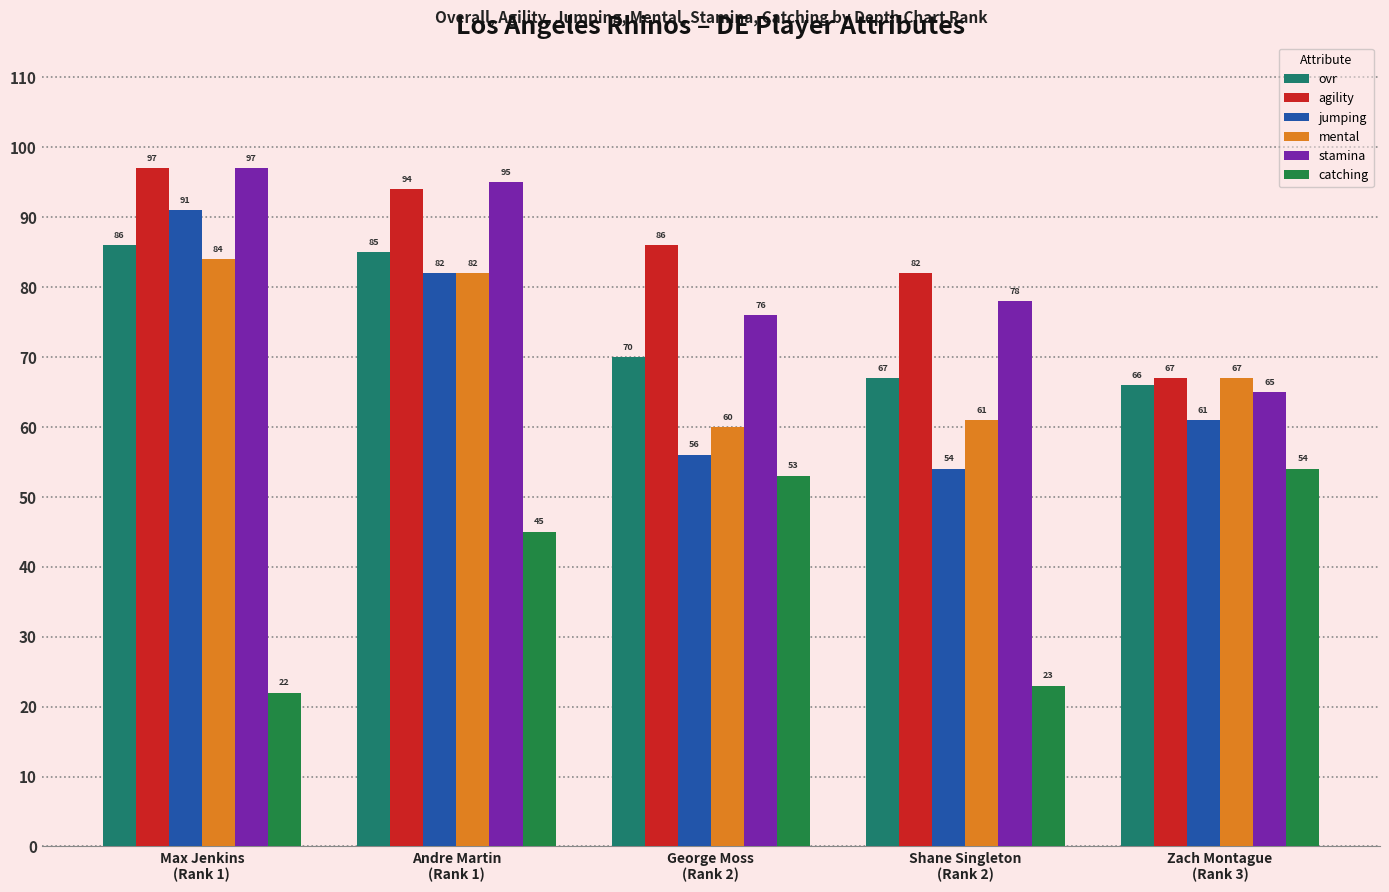

Is it true that agility equals 82 at Shane Singleton
(Rank 2)?

True